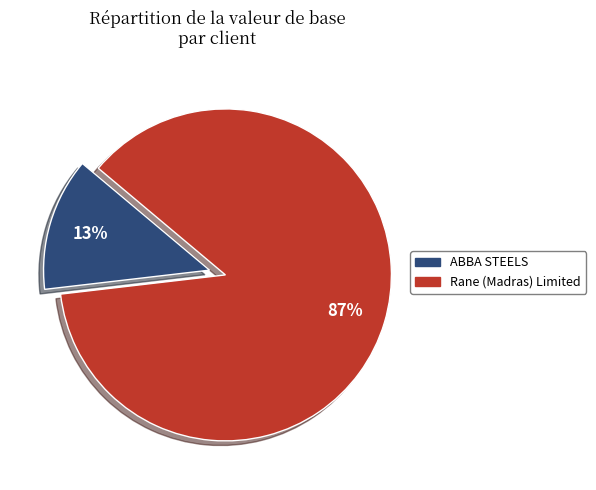

To the nearest percent, what percentage of the pie is Rane (Madras) Limited?

87%